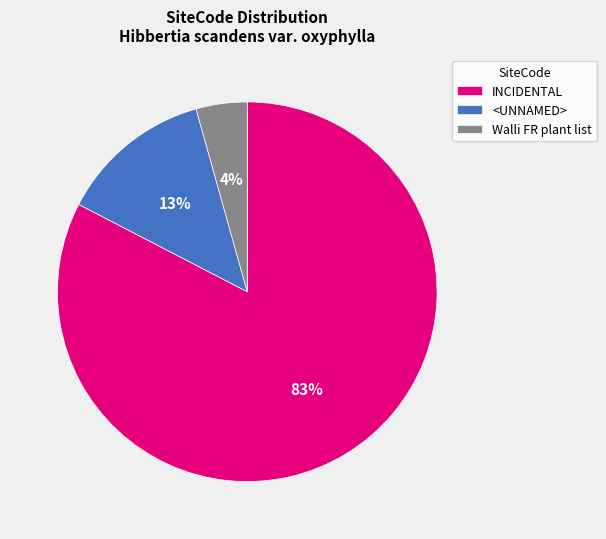

What is the ratio of the value at Walli FR plant list to the value at <UNNAMED>?

0.3